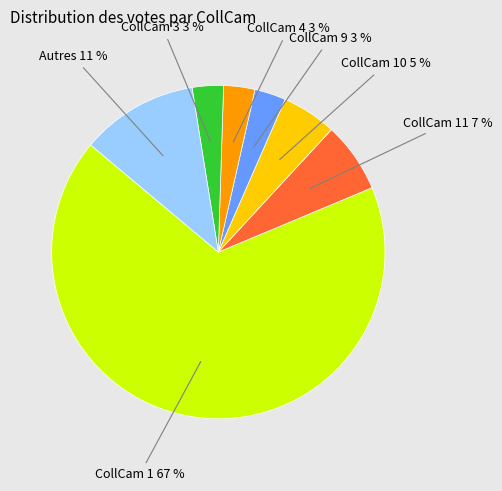

To the nearest percent, what is the average slice percentage?

14%